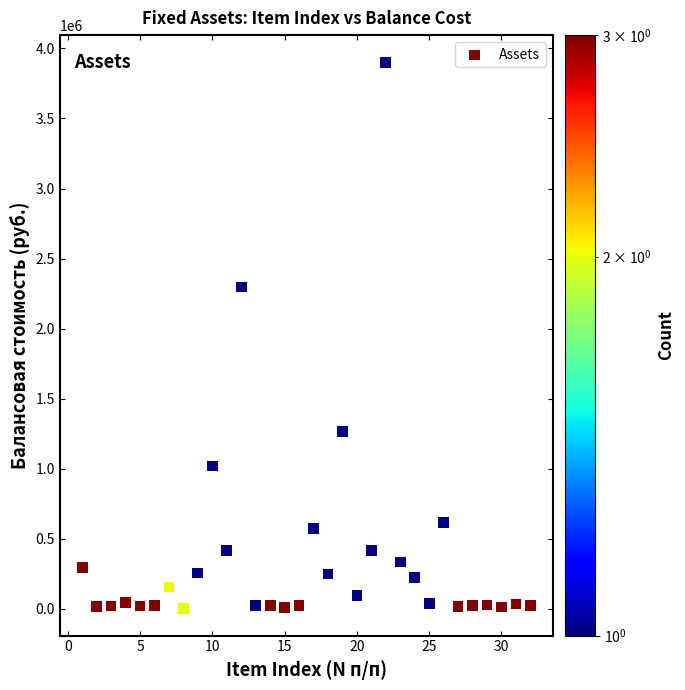

What Y value in the scatter plot is closest to 1952295?

2297856.0